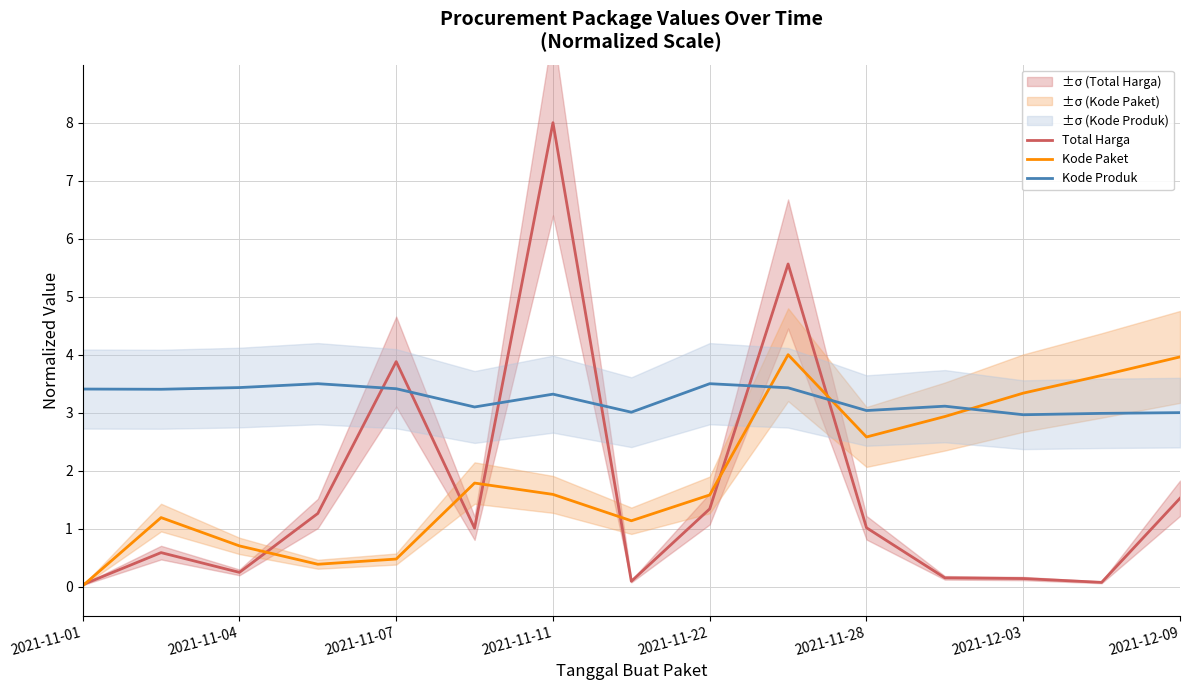

The value of Kode Paket at 2021-11-04 is 0.3. True or false?

False